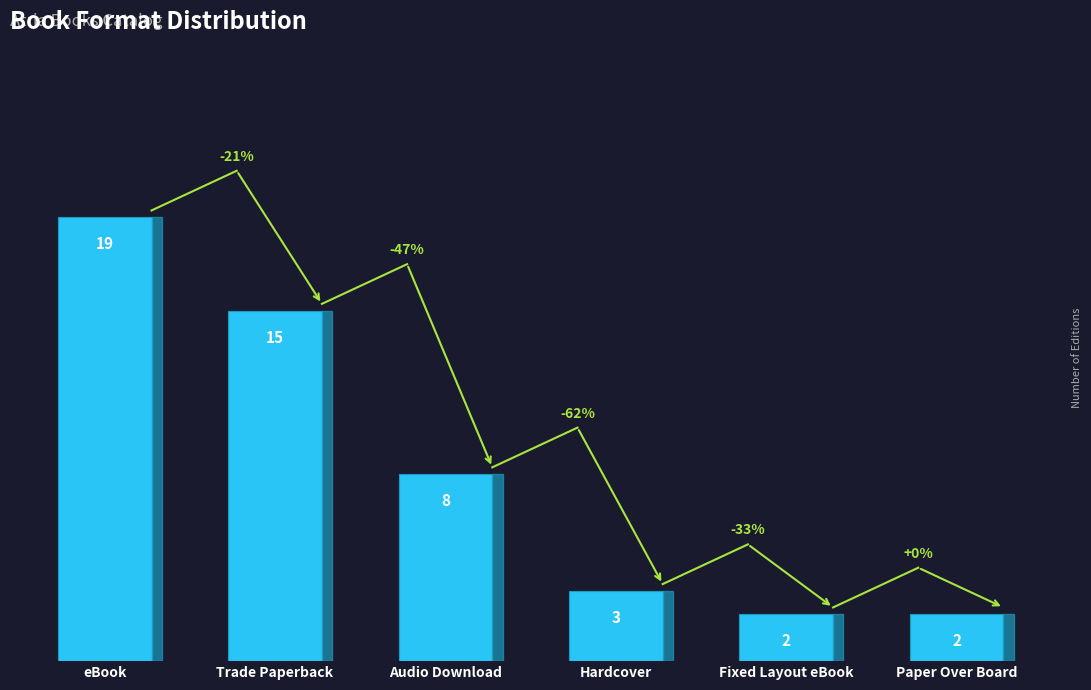

Reading right to left, list all the values displayed in this chart.

2	2	3	8	15	19